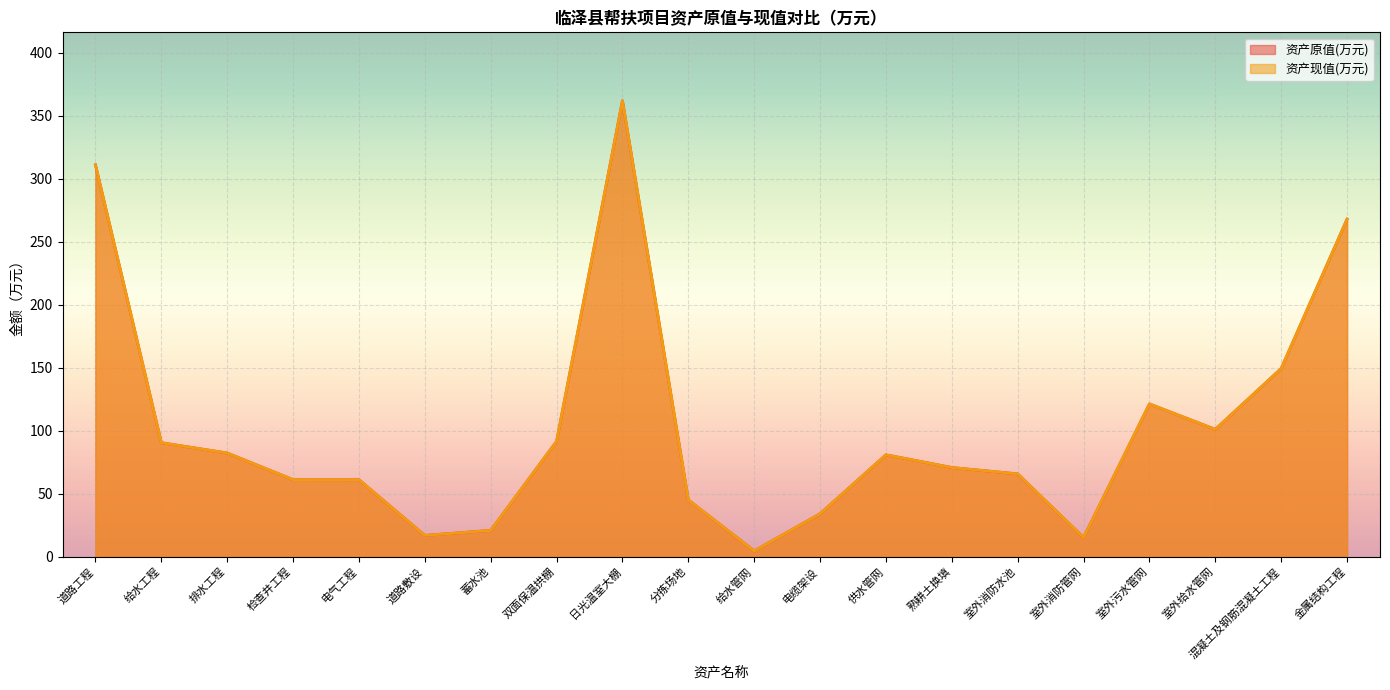

List the labels in order of 资产现值(万元) value, smallest first.

给水管网, 室外消防管网, 道路敷设, 蓄水池, 电缆架设, 分拣场地, 电气工程, 检查井工程, 室外消防水池, 熟耕土换填, 供水管网, 排水工程, 给水工程, 双面保温拱棚, 室外给水管网, 室外污水管网, 混凝土及钢筋混凝土工程, 金属结构工程, 道路工程, 日光温室大棚